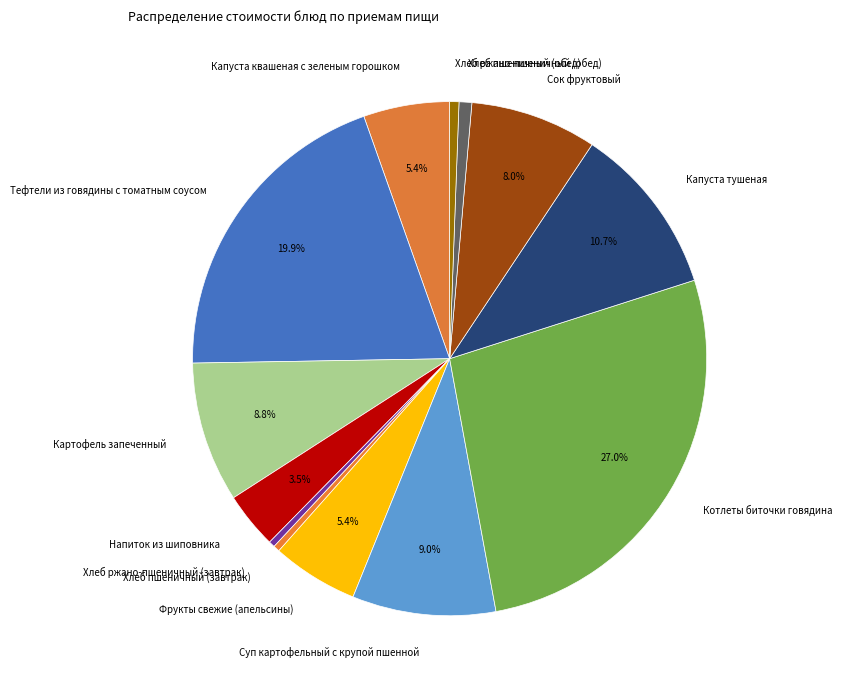

What is the ratio of the value at Хлеб пшеничный (обед) to the value at Картофель запеченный?

0.1